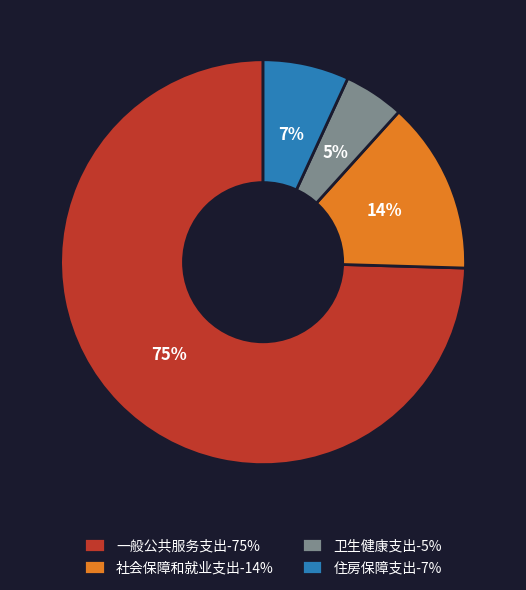

Count the number of slices in the pie.

4